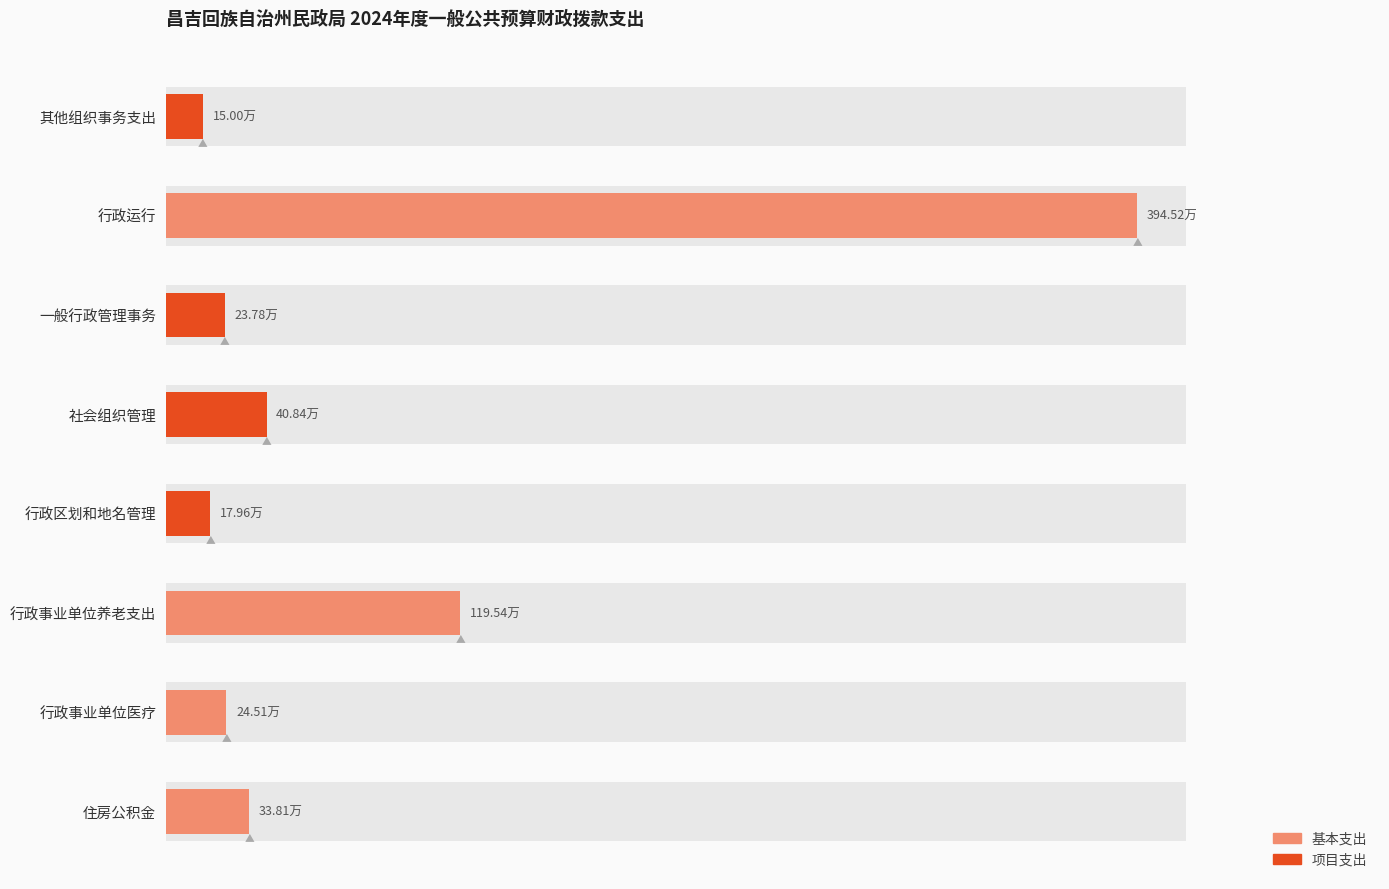

What are all the series names shown in the legend?

基本支出, 项目支出